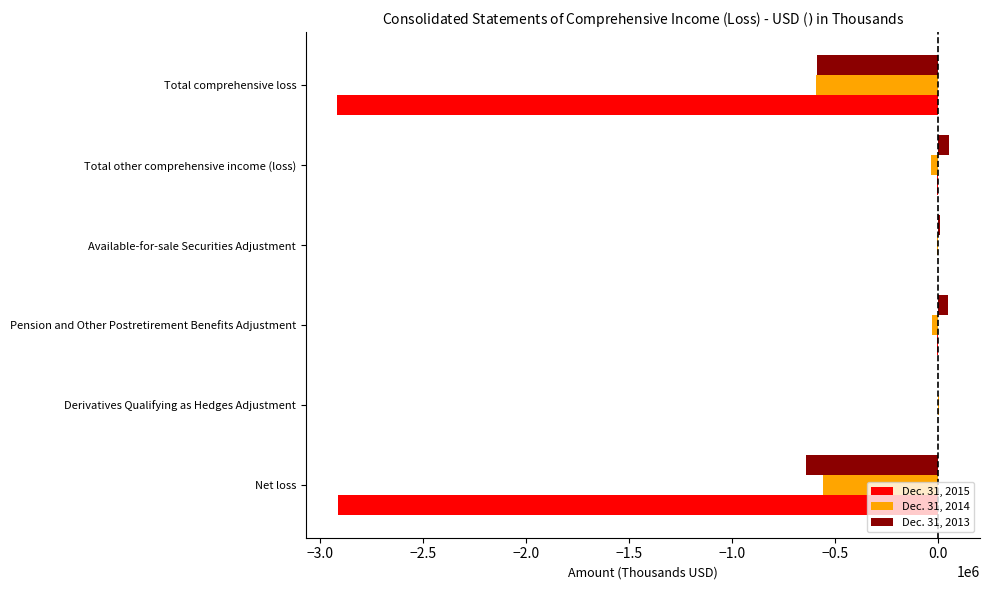

Is it true that Dec. 31, 2014 equals -558353 at Net loss?

True